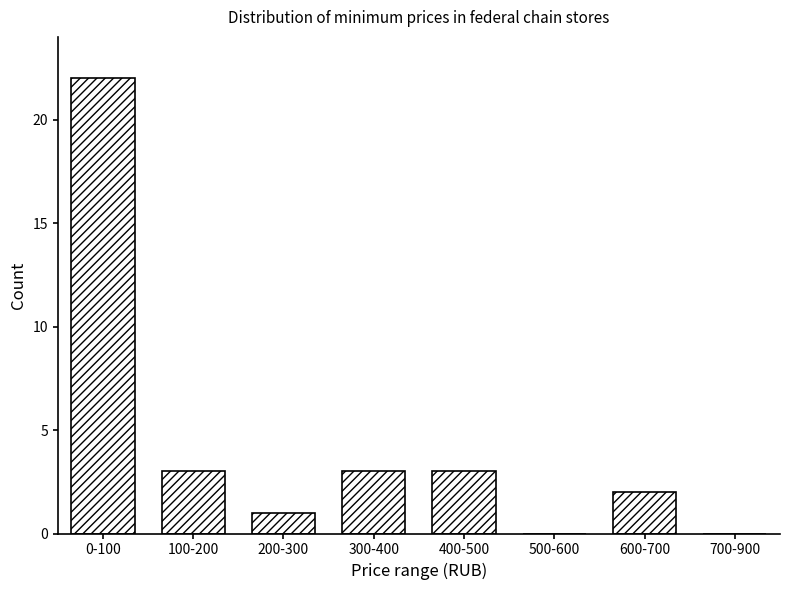

Reading left to right, transcribe all the data shown in this chart.

0-100=22	100-200=3	200-300=1	300-400=3	400-500=3	500-600=0	600-700=2	700-900=0